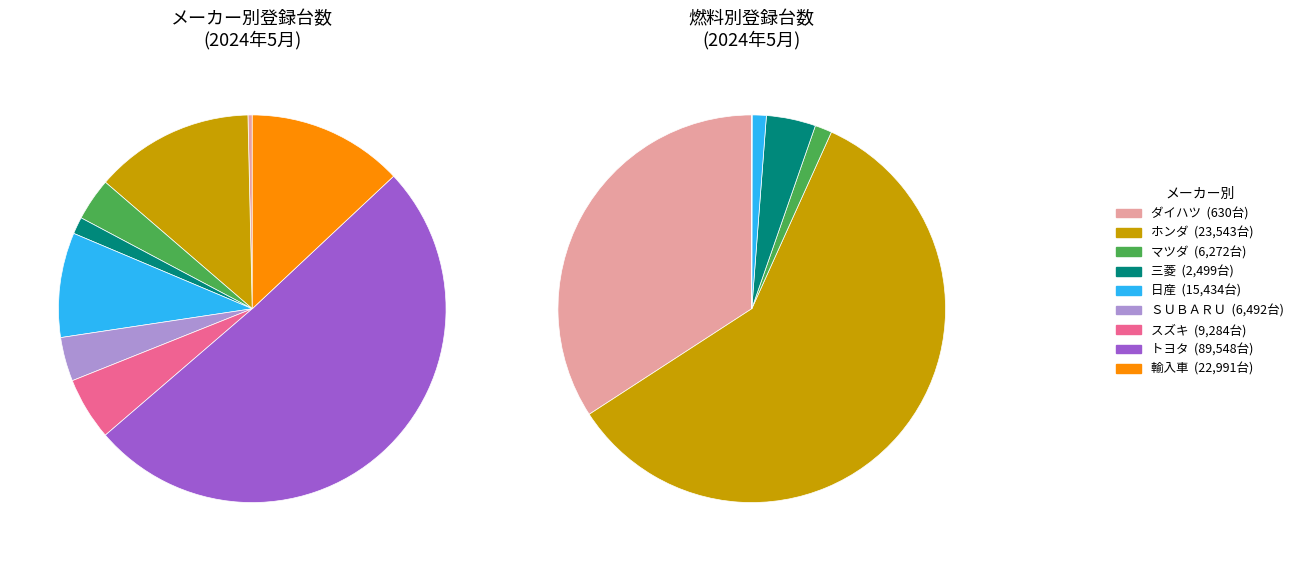

True or false: 輸入車 accounts for 13% of the total.

True